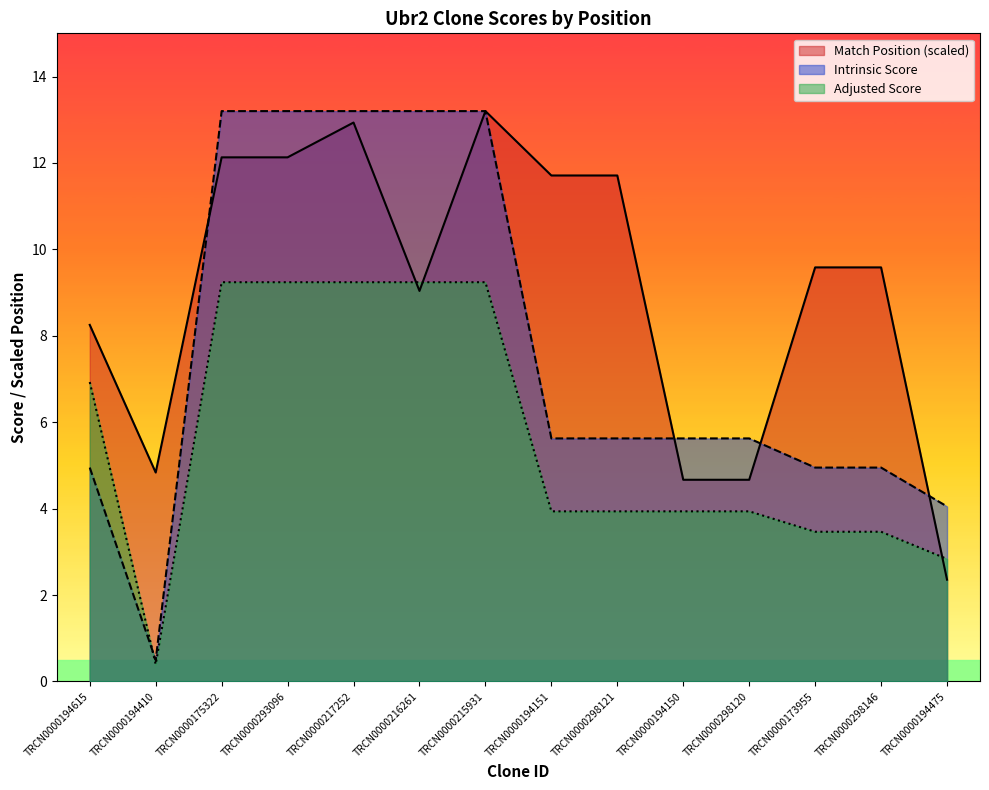

Reading right to left, extract all data points from this chart.

Match Position: TRCN0000194475=2.4	TRCN0000298146=9.6	TRCN0000173955=9.6	TRCN0000298120=4.7	TRCN0000194150=4.7	TRCN0000298121=11.7	TRCN0000194151=11.7	TRCN0000215931=13.2	TRCN0000216261=9.0	TRCN0000217252=12.9	TRCN0000293096=12.1	TRCN0000175322=12.1	TRCN0000194410=4.8	TRCN0000194615=8.3
Adjusted Score: TRCN0000194475=2.8	TRCN0000298146=3.5	TRCN0000173955=3.5	TRCN0000298120=3.9	TRCN0000194150=3.9	TRCN0000298121=3.9	TRCN0000194151=3.9	TRCN0000215931=9.2	TRCN0000216261=9.2	TRCN0000217252=9.2	TRCN0000293096=9.2	TRCN0000175322=9.2	TRCN0000194410=0.4	TRCN0000194615=6.9
Intrinsic Score: TRCN0000194475=4.0	TRCN0000298146=5.0	TRCN0000173955=5.0	TRCN0000298120=5.6	TRCN0000194150=5.6	TRCN0000298121=5.6	TRCN0000194151=5.6	TRCN0000215931=13.2	TRCN0000216261=13.2	TRCN0000217252=13.2	TRCN0000293096=13.2	TRCN0000175322=13.2	TRCN0000194410=0.5	TRCN0000194615=5.0